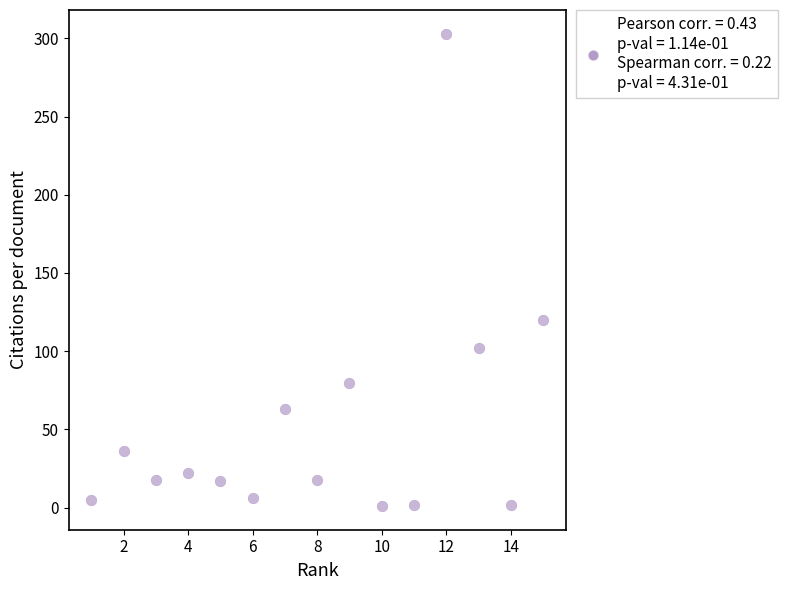

What Y value in the scatter plot is closest to 152?

120.0